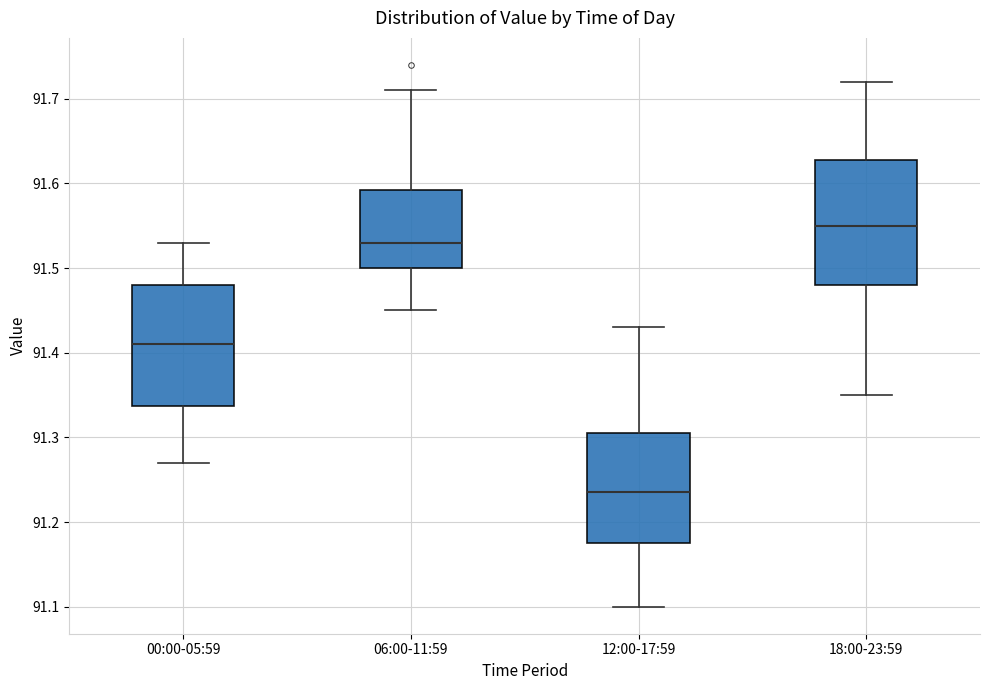

Reading left to right, read every box against the y-axis: the position of its median line, the range the box covers, and the ends of its whiskers. The values are not printed on the chart, so give them approximately, as read against the axis.

00:00-05:59: median 91.41, box 91.34 to 91.48, whiskers 91.27 to 91.53
06:00-11:59: median 91.53, box 91.50 to 91.59, whiskers 91.45 to 91.71
12:00-17:59: median 91.24, box 91.18 to 91.31, whiskers 91.10 to 91.43
18:00-23:59: median 91.55, box 91.48 to 91.63, whiskers 91.35 to 91.72